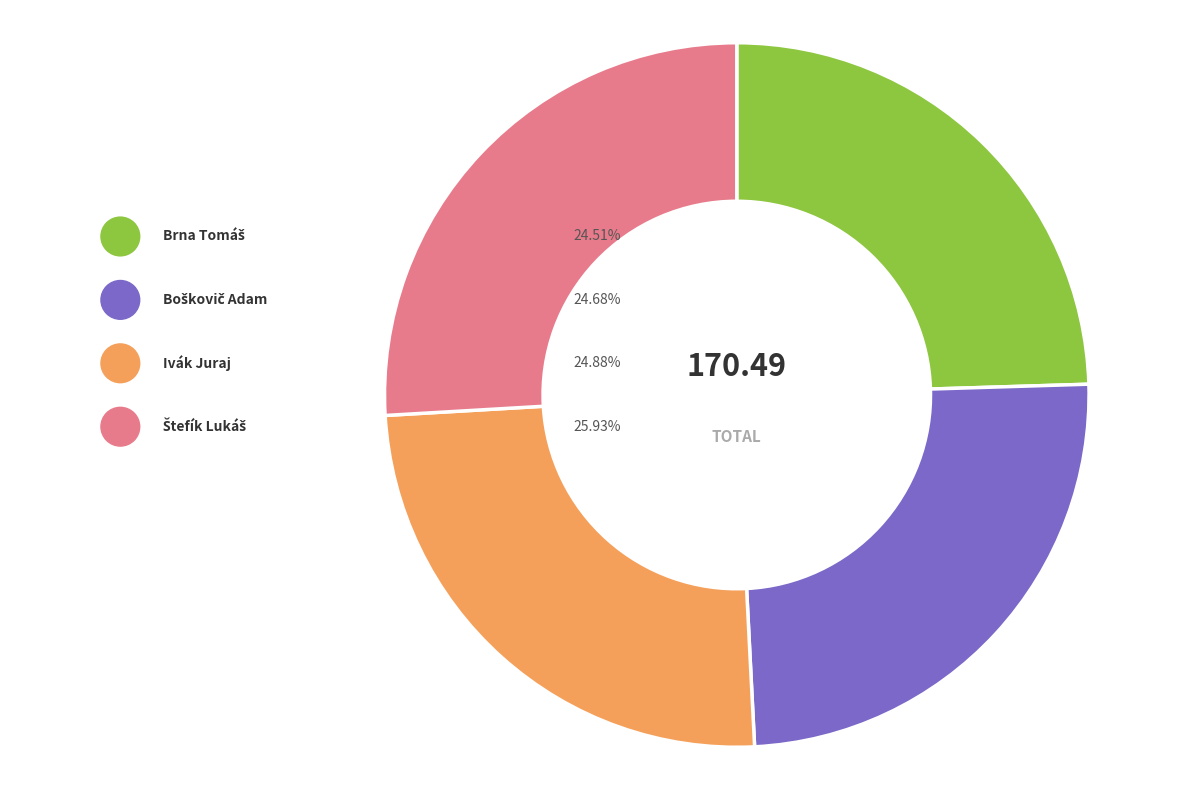

Combined, do Štefík Lukáš and Ivák Juraj account for over 50%?

Yes